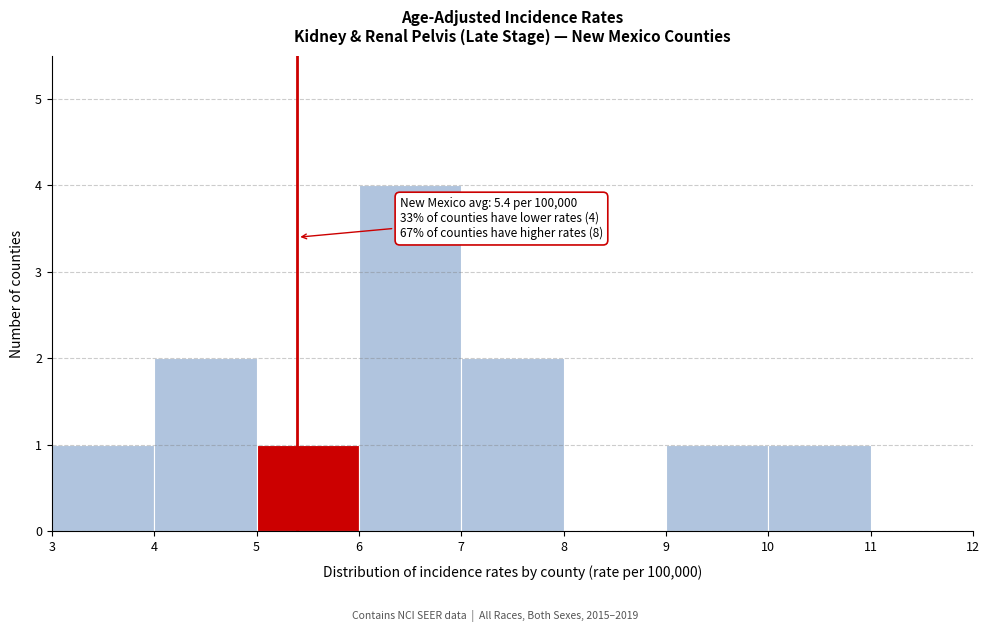

Over which range of the x-axis is the bar tallest?

6 to 7